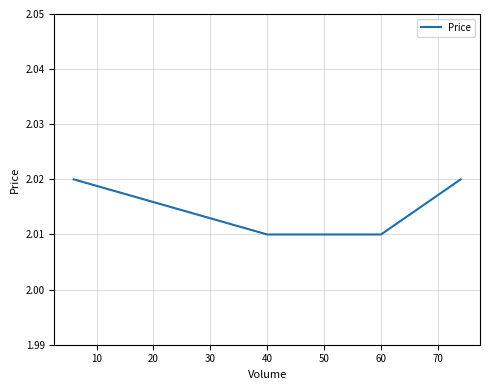

The value at 60 is 2.0. True or false?

True